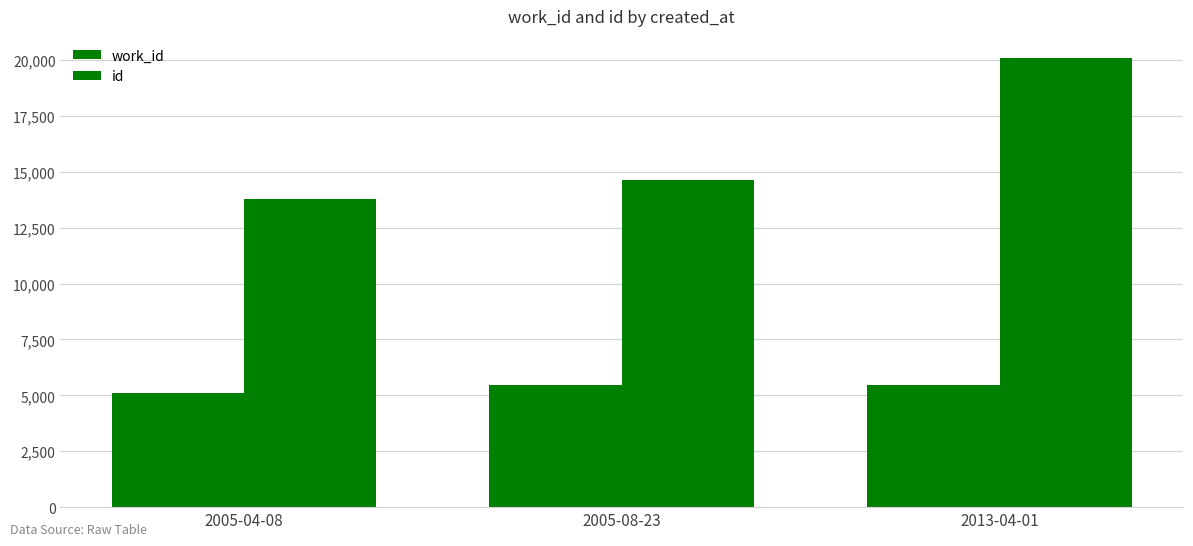

What is the value of the id bar at the 3rd from the left?

20079